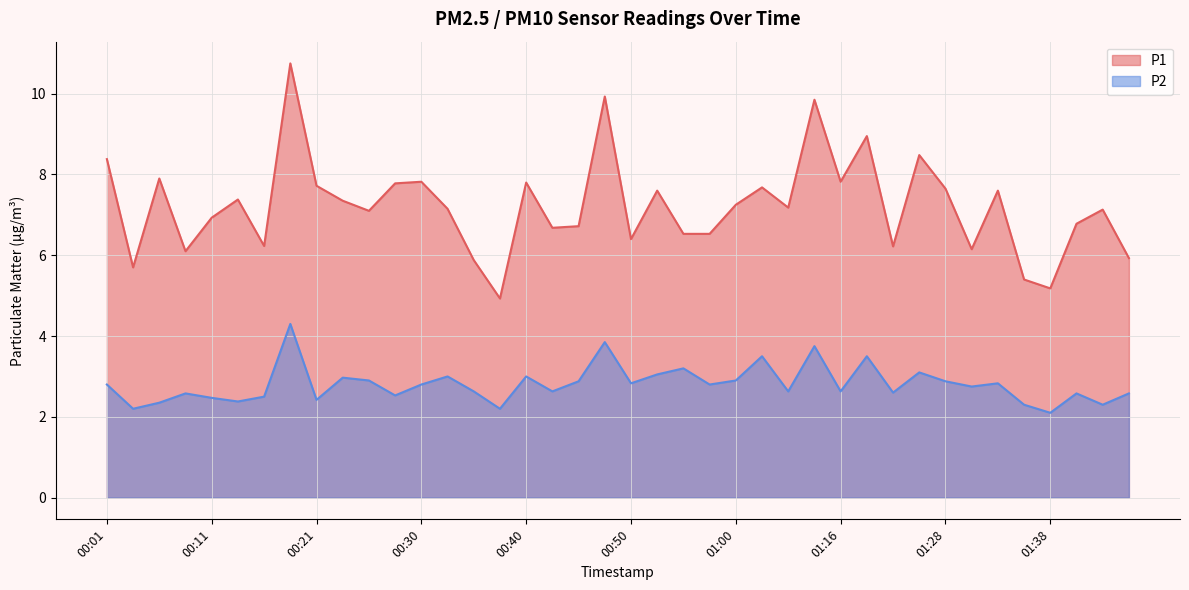

At how many categories does at least one series exceed 7?

23